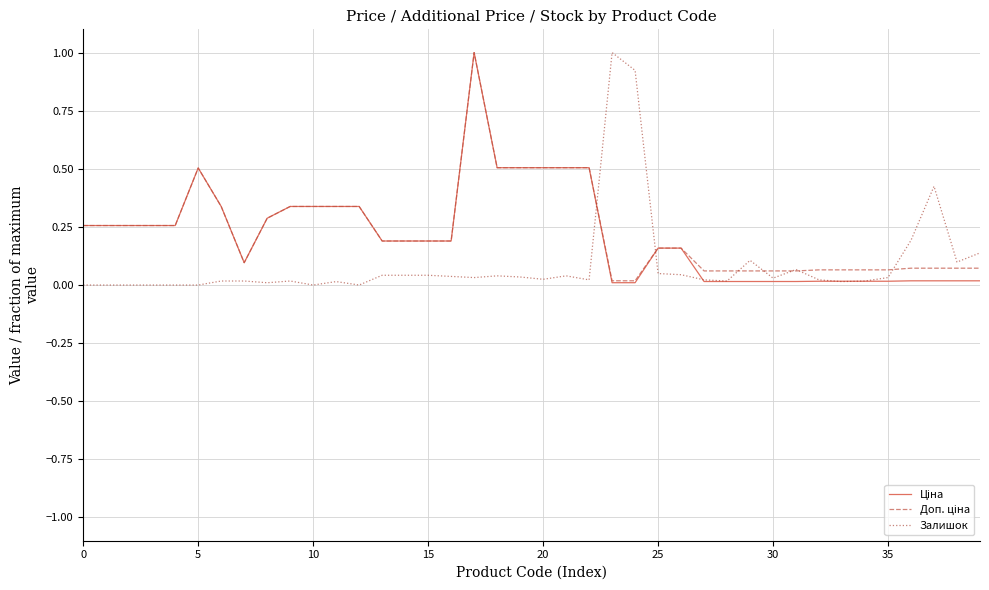

What is the highest value of the Залишок series?

1.0